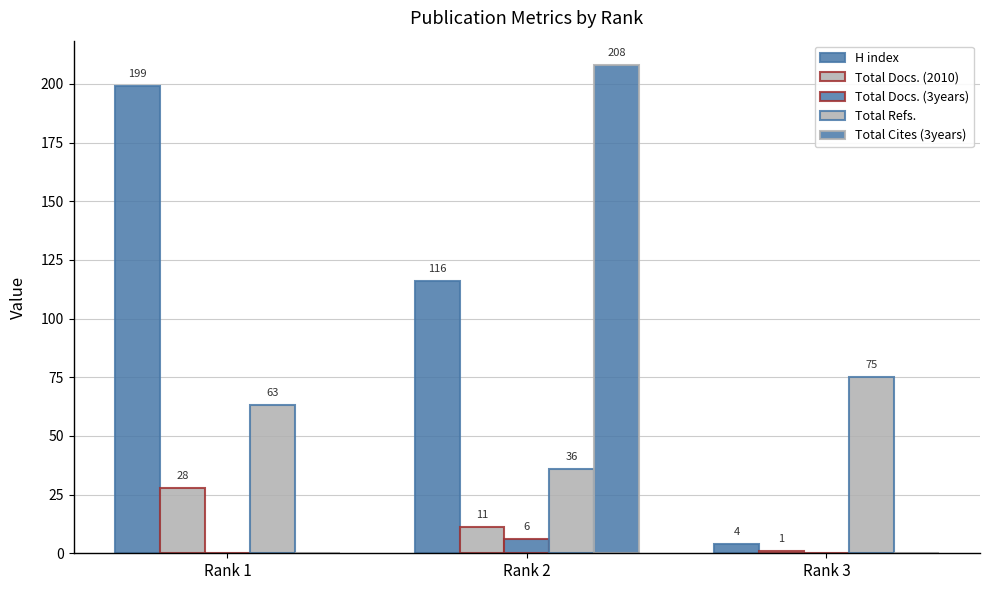

Reading left to right, extract all data points from this chart.

H index: 199	116	4
Total Docs. (2010): 28	11	1
Total Docs. (3years): 0	6	0
Total Refs.: 63	36	75
Total Cites (3years): 0	208	0